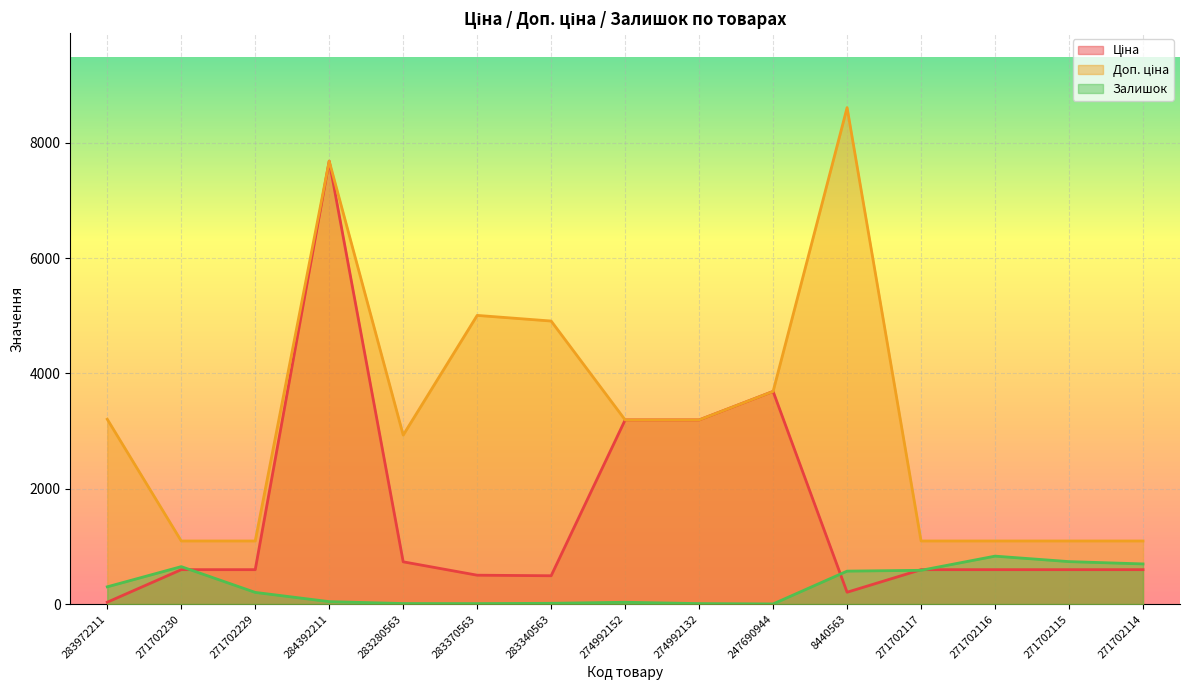

In Доп. ціна, how many points are higher than both neighbors (excluding endpoints)?

3